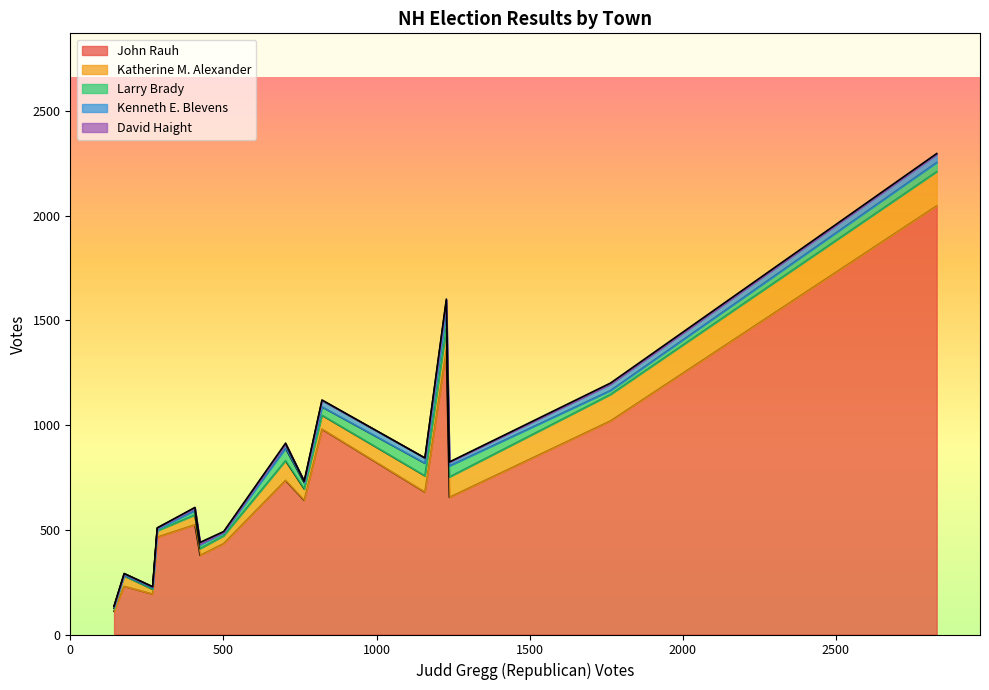

Does the chart display data point markers on the line(s)?

No